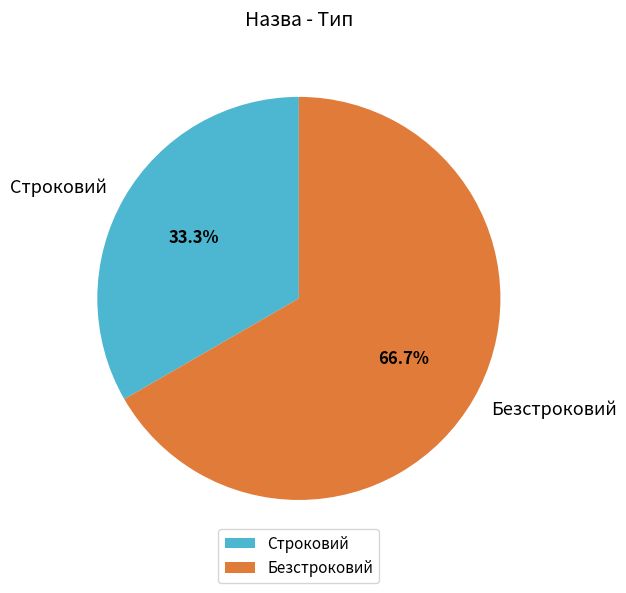

Combined, what portion of the pie is Строковий and Безстроковий?

100.0%